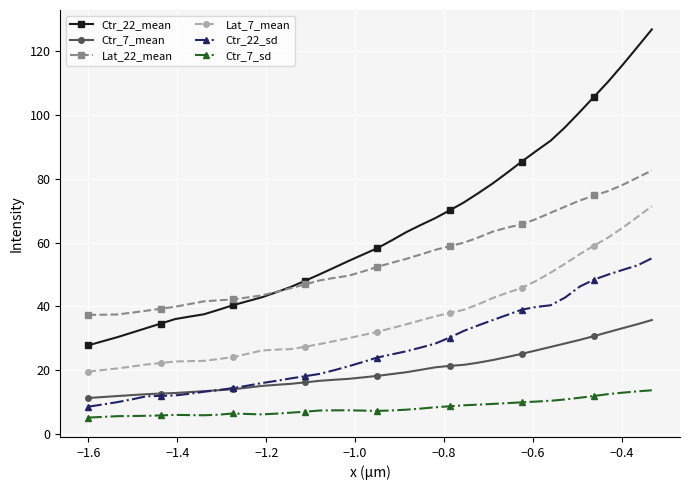

True or false: Ctr_7_sd and Lat_7_mean cross at least once.

False